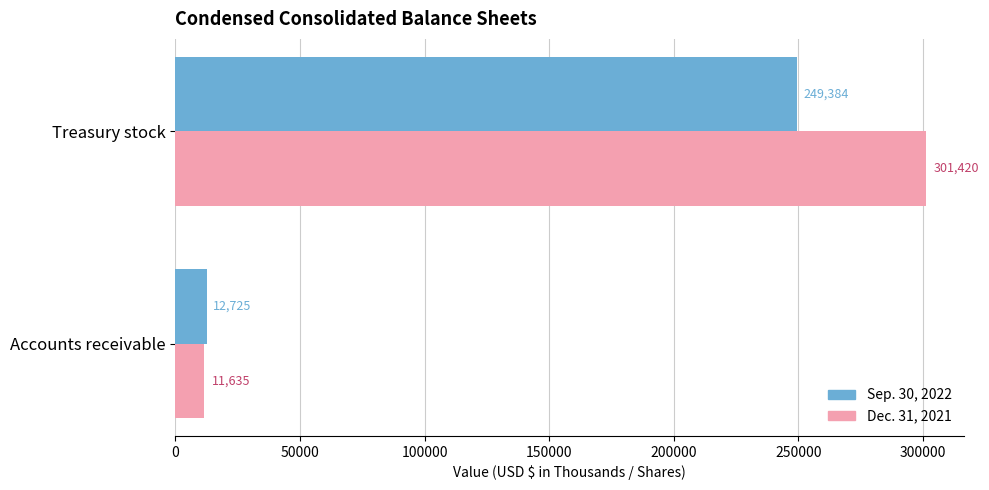

True or false: Sep. 30, 2022 has a value of 146360 at Treasury stock.

False